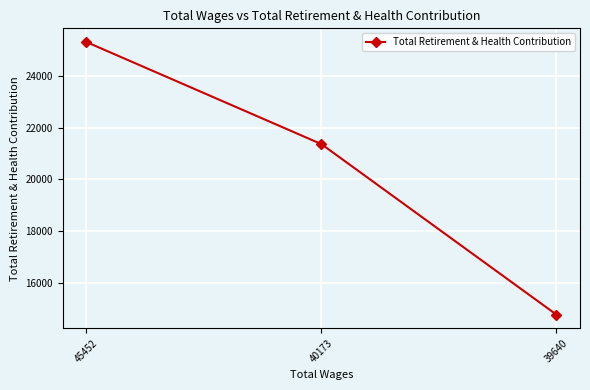

Rank the categories by value from highest to lowest.

45452, 40173, 39640